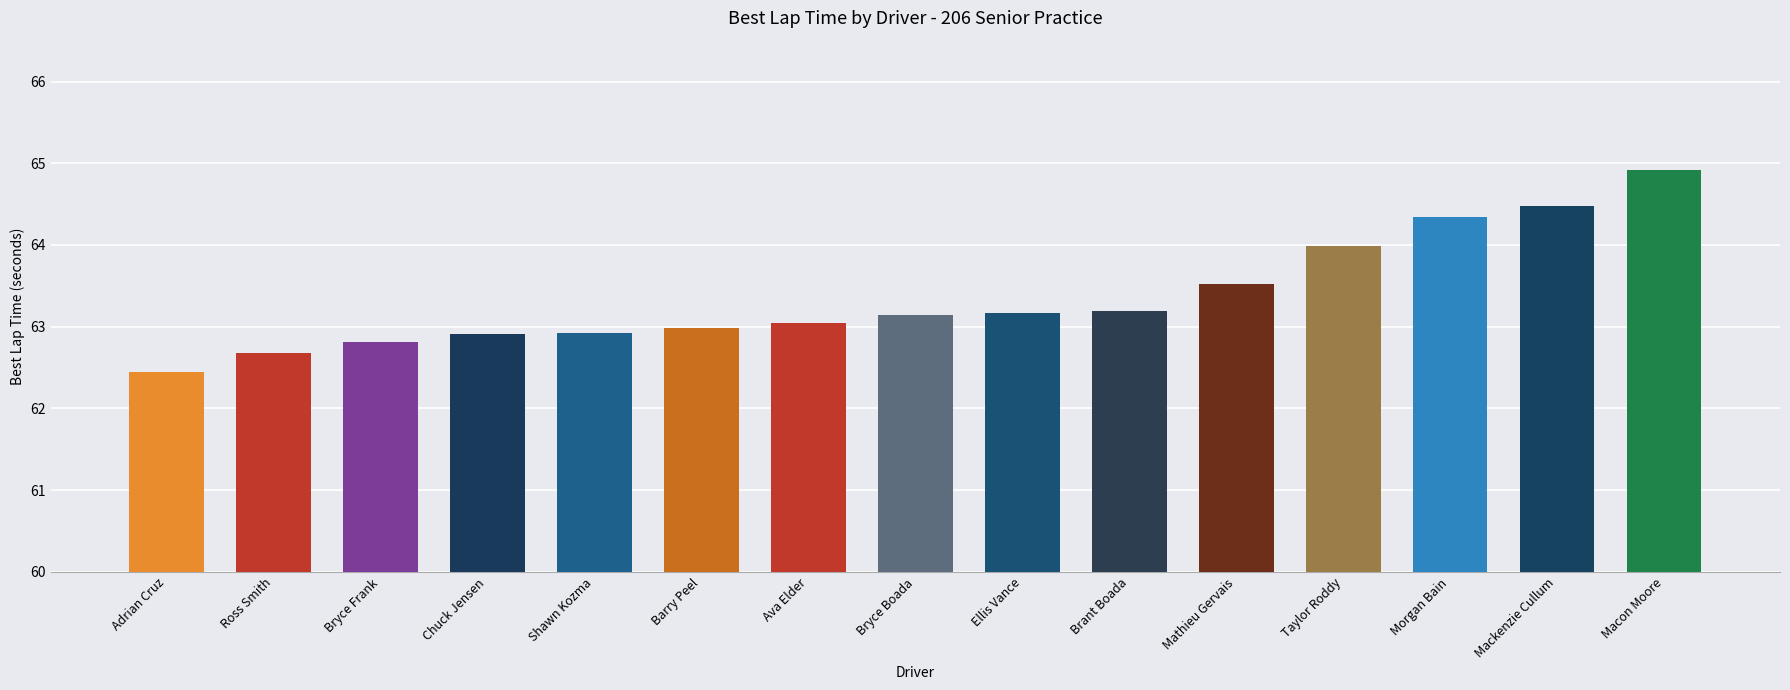

How many data points does each series have?

15